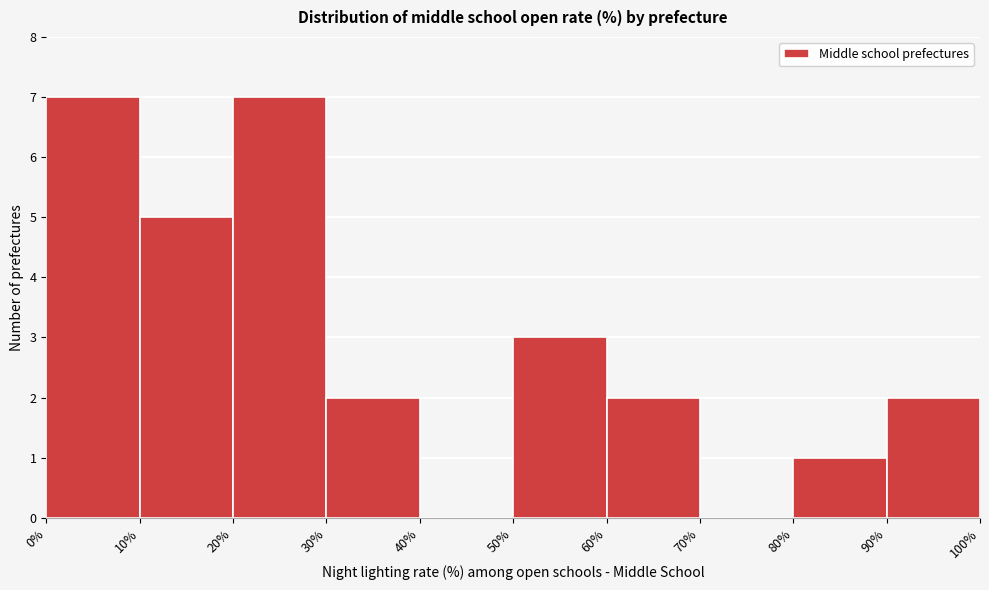

What is the height of the bar covering 10% to 20% on the x-axis? The values are not printed on the chart, so give them approximately, as read against the axis.

5